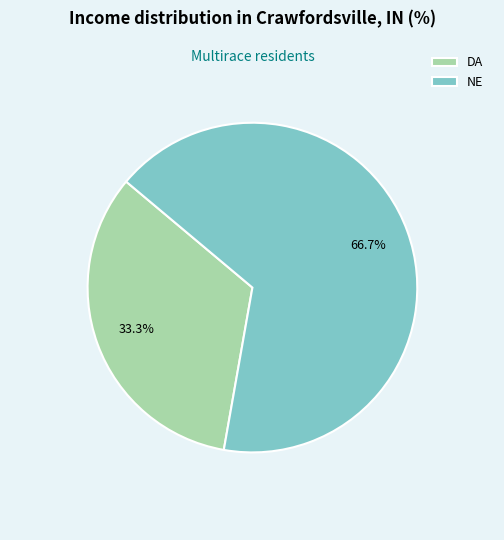

To the nearest percent, what is the average slice percentage?

50%